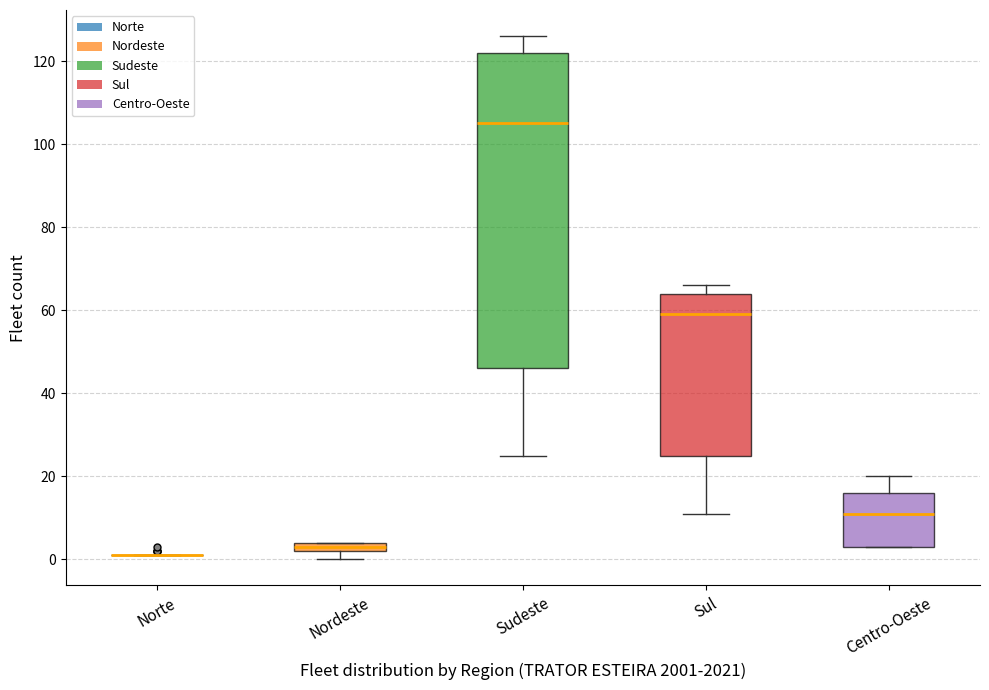

Comparing the boxes themselves (not the whiskers), which one is the tallest?

Sudeste